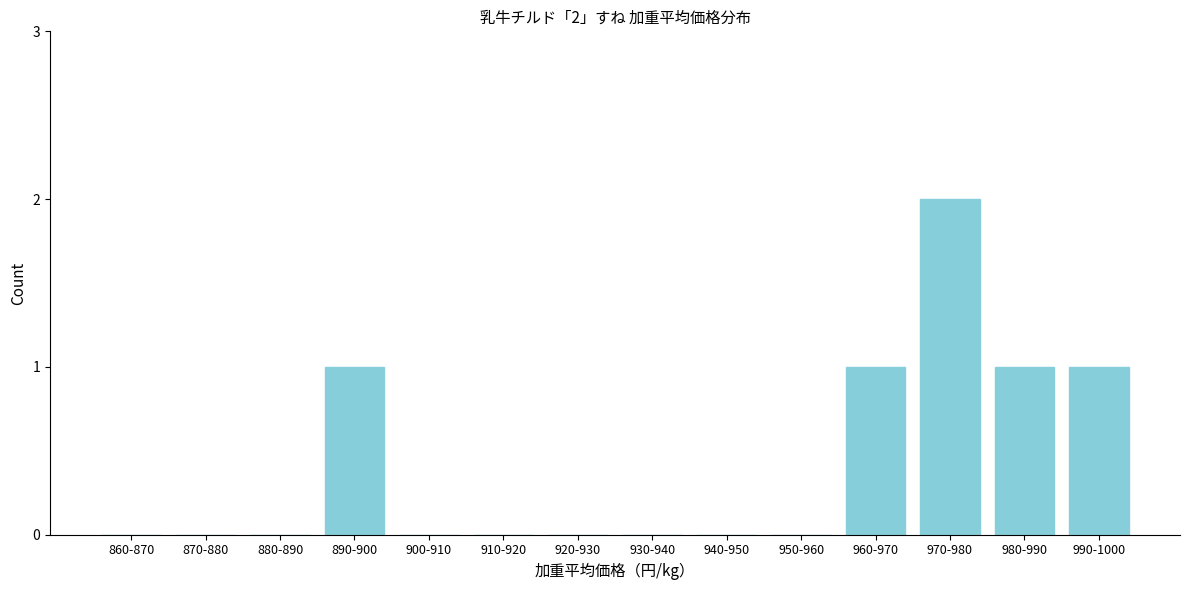

Reading right to left, transcribe all the data shown in this chart.

990-1000=1	980-990=1	970-980=2	960-970=1	950-960=0	940-950=0	930-940=0	920-930=0	910-920=0	900-910=0	890-900=1	880-890=0	870-880=0	860-870=0